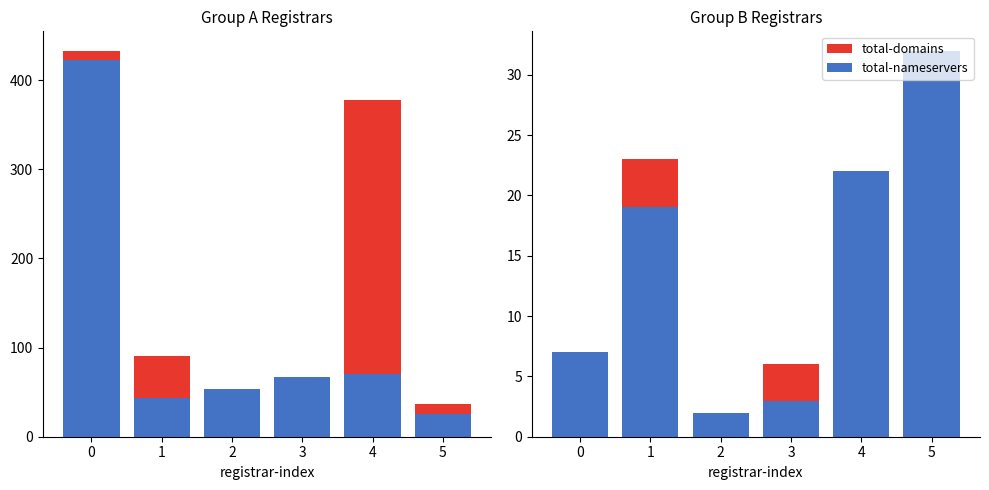

What are all the series names shown in the legend?

total-domains, total-nameservers